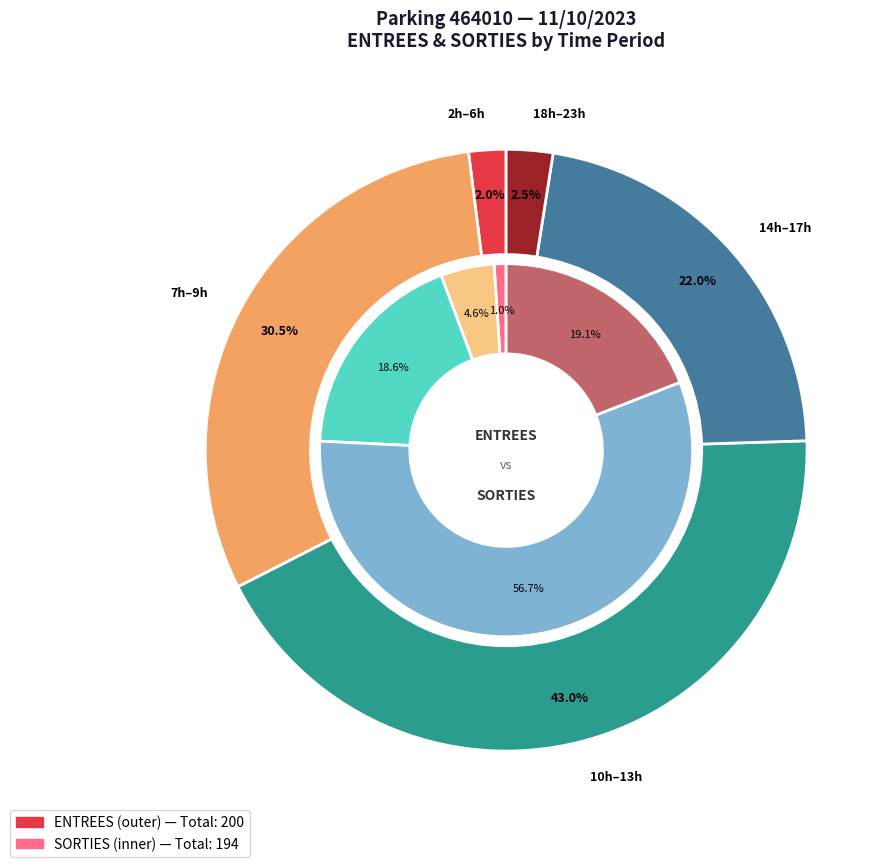

Is it true that 18 is 2% of the pie?

True